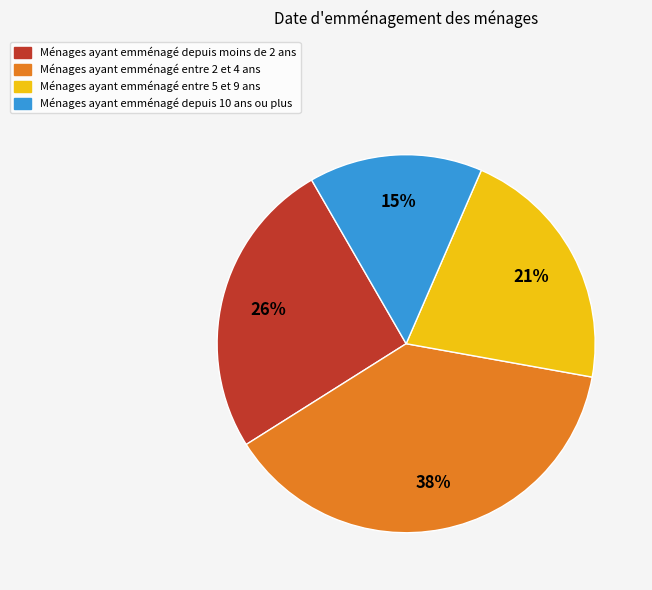

Is there any slice that represents more than half of the pie?

No